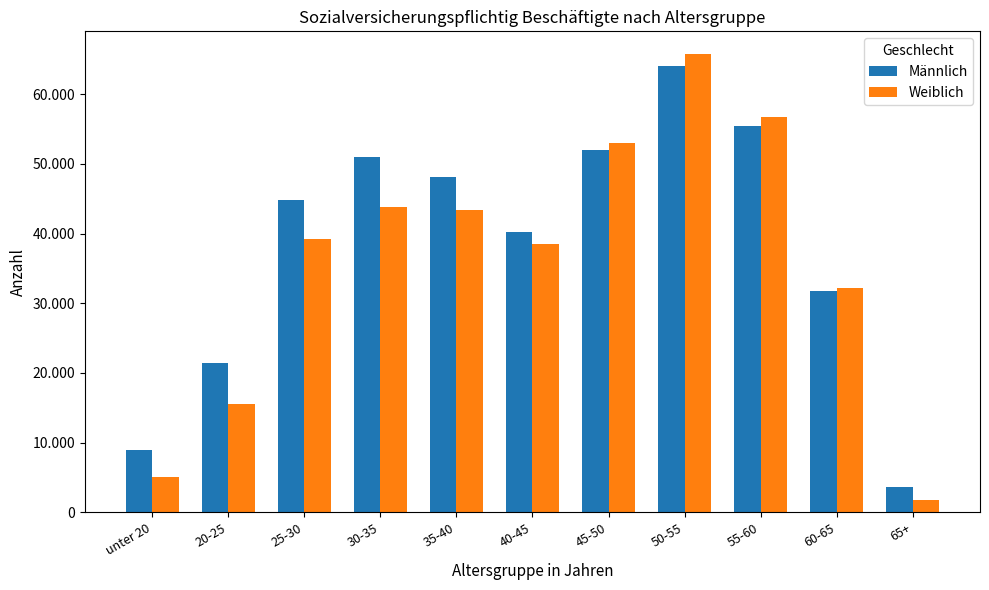

The Weiblich series shows 15599 at 20-25. True or false?

True